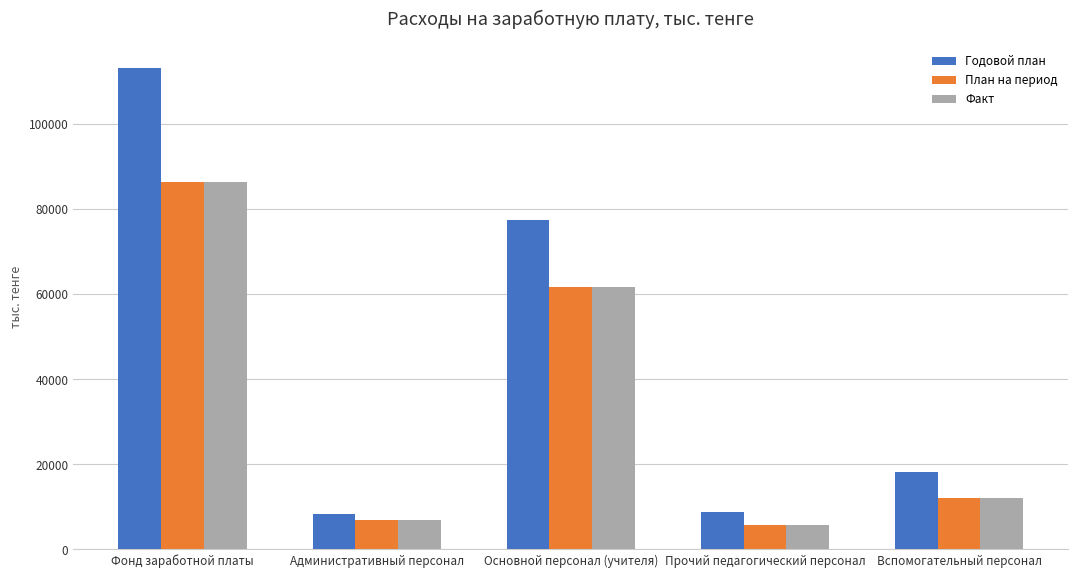

Which series has the largest total across all categories?

Годовой план